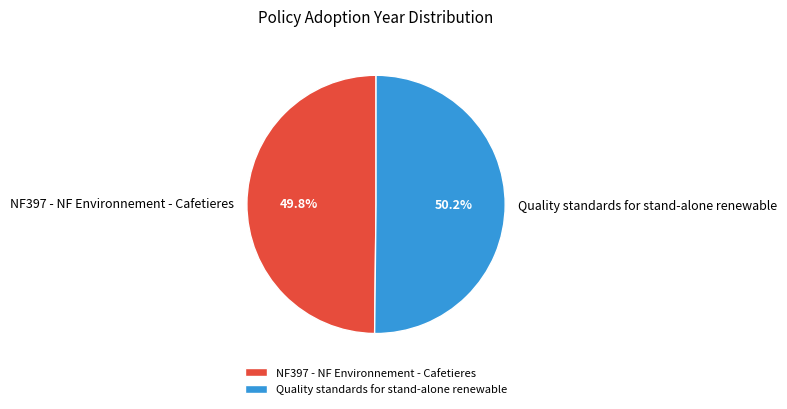

Do Quality standards for stand-alone renewable and NF397 - NF Environnement - Cafetieres together represent more than half of the pie?

Yes